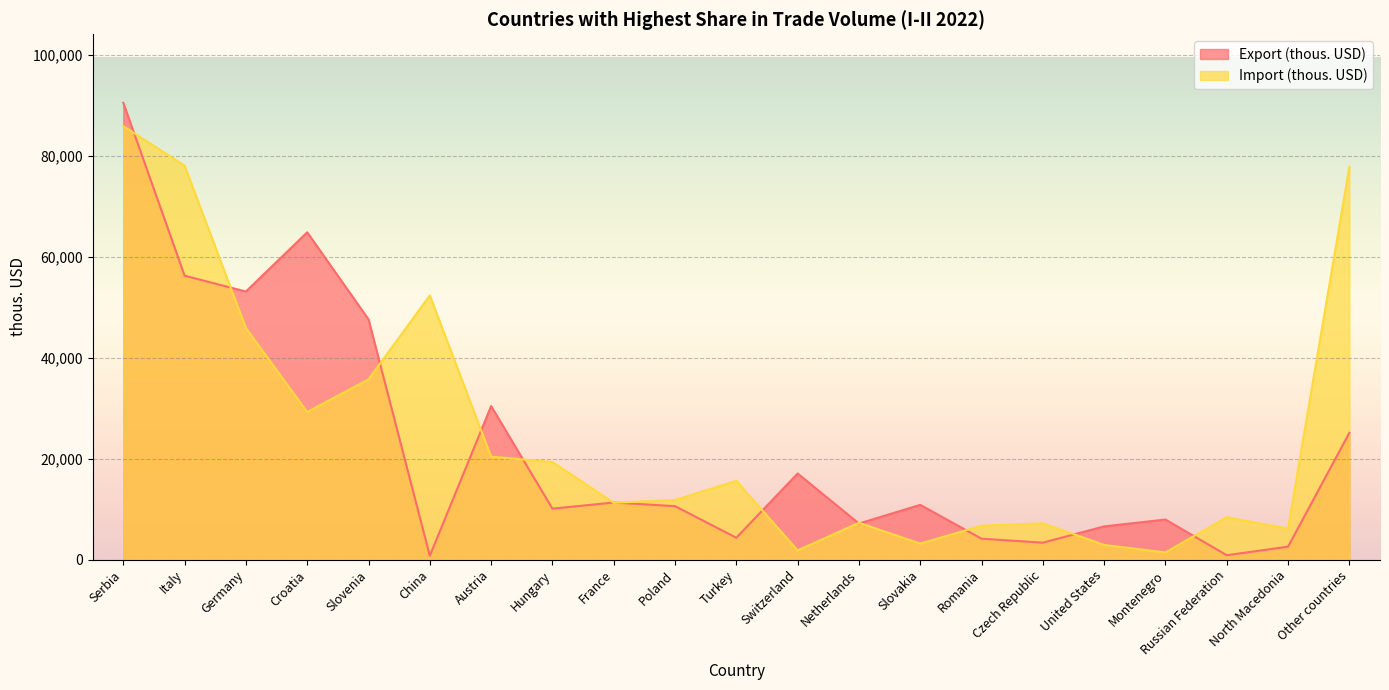

Is the value of Export (thous. USD) at Russian Federation greater than the value of Import (thous. USD) at Russian Federation?

No